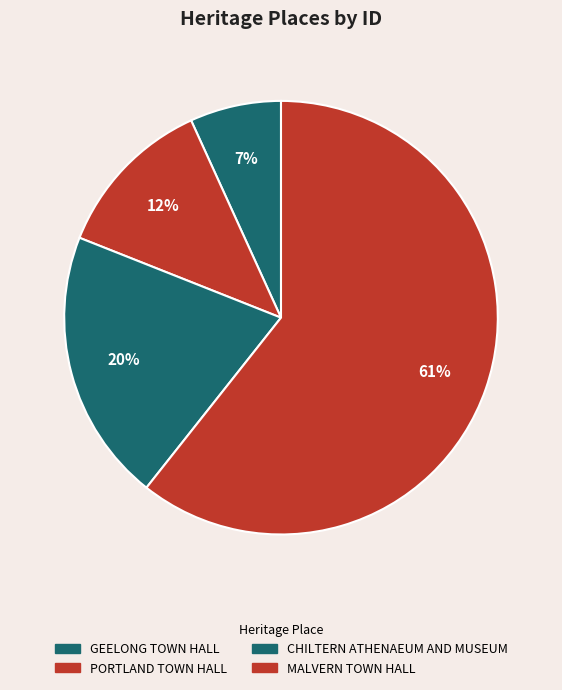

How many segments does this pie chart have?

4